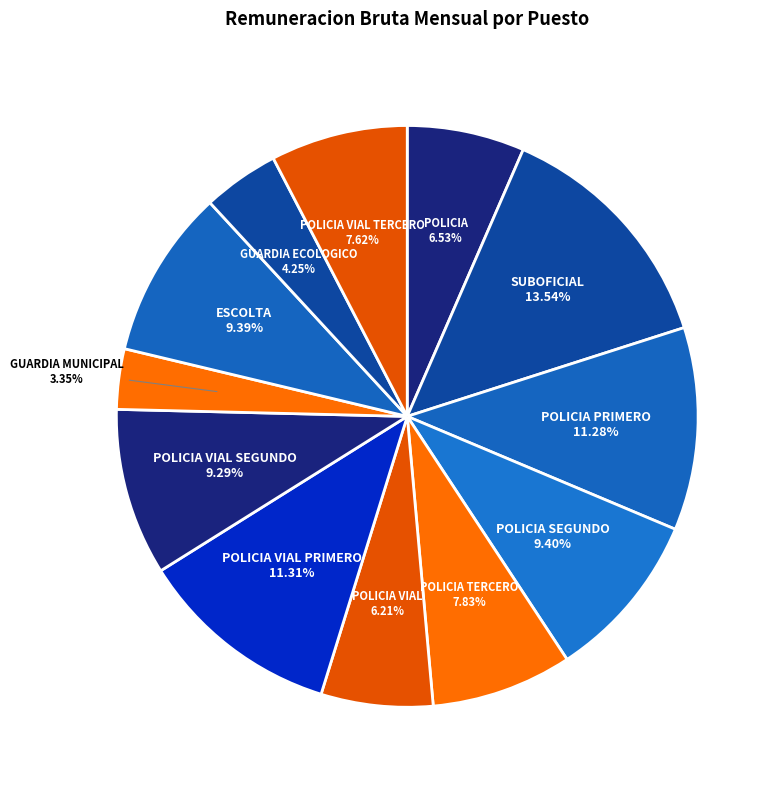

Which category has the smallest portion of the pie?

GUARDIA MUNICIPAL